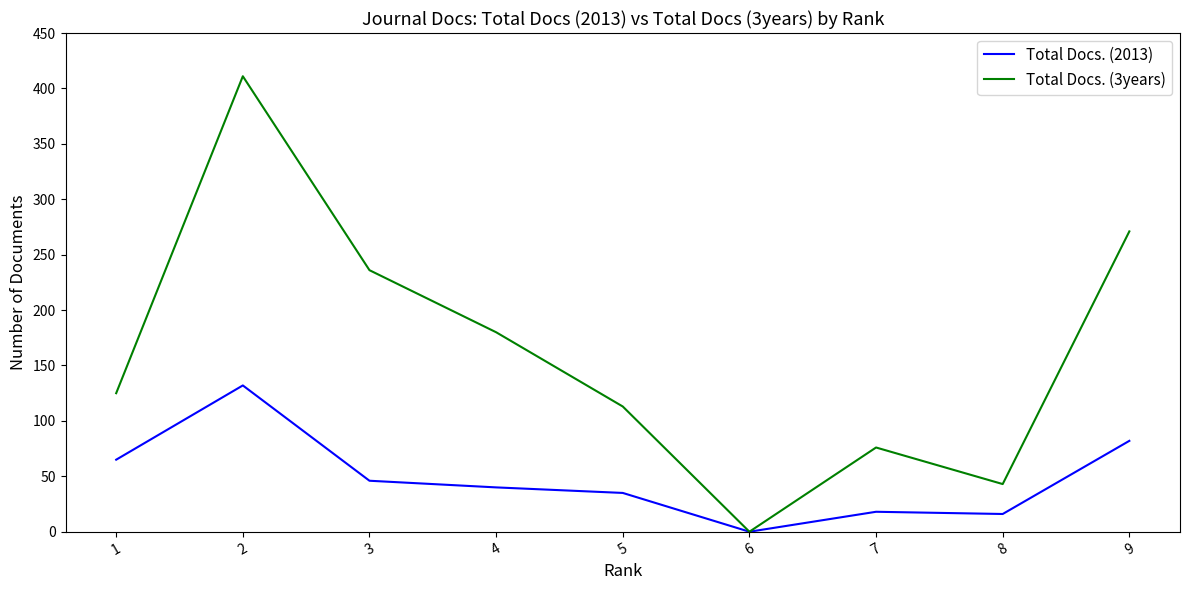

Is it true that Total Docs. (3years) equals 278 at 6?

False